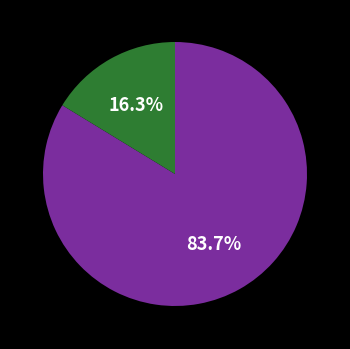

Is there a majority slice in this chart?

Yes